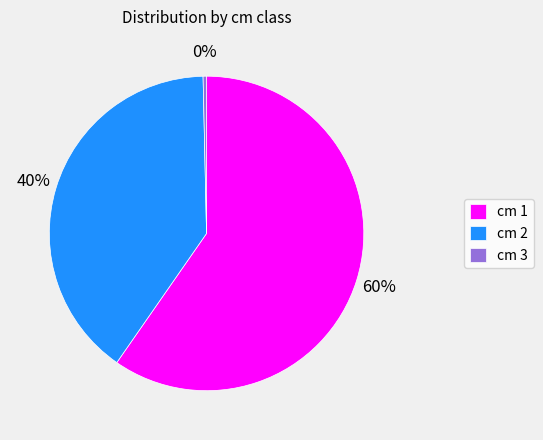

Approximately how many times larger is the value at cm 1 compared to cm 3?

168.7